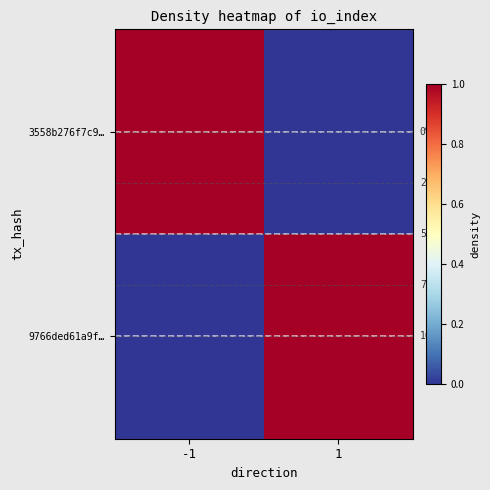

Which has a higher value, 1 or -1?

-1